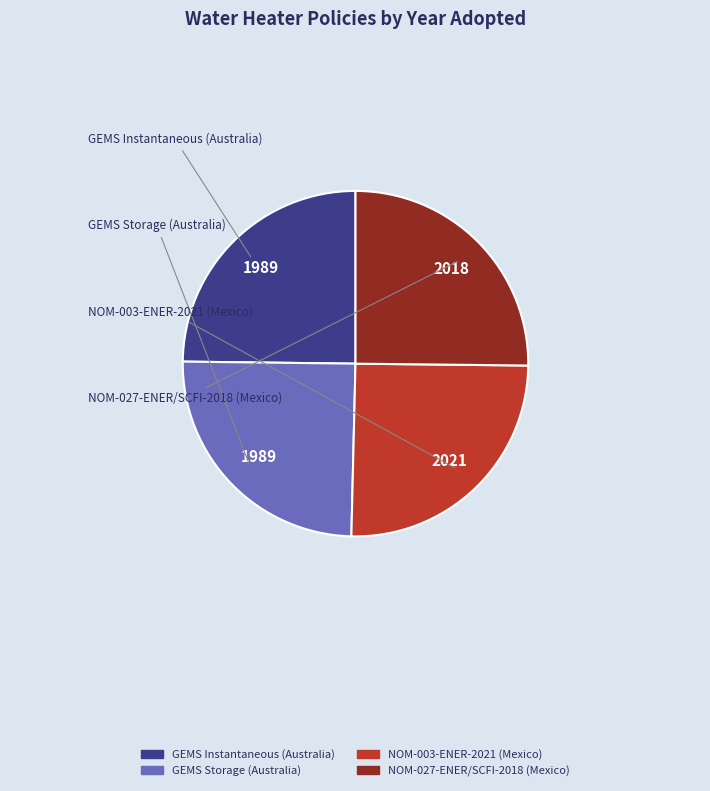

Does any single category account for the majority?

No